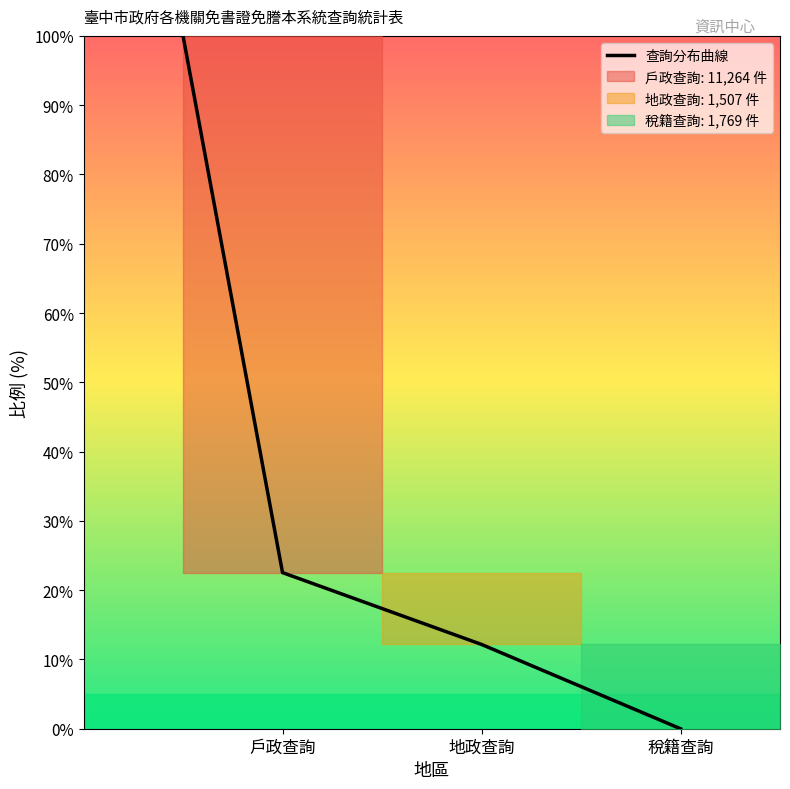

Which category has the lowest value in the 查詢分布曲線 series?

稅籍查詢